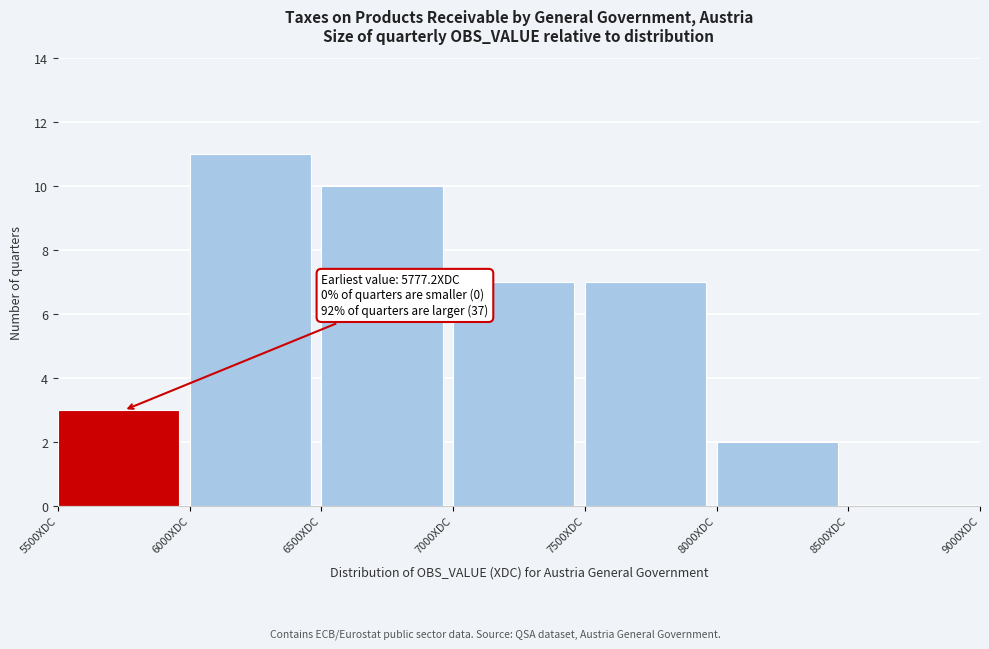

Over which range of the x-axis is the bar tallest?

6000 to 6500